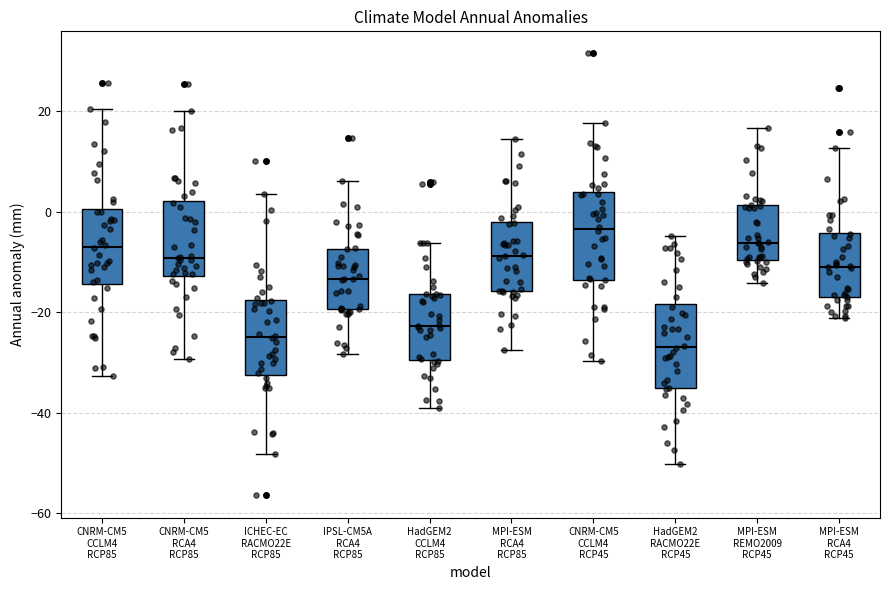

Which box's median line is the highest?

CNRM-CM5 CCLM4 RCP45